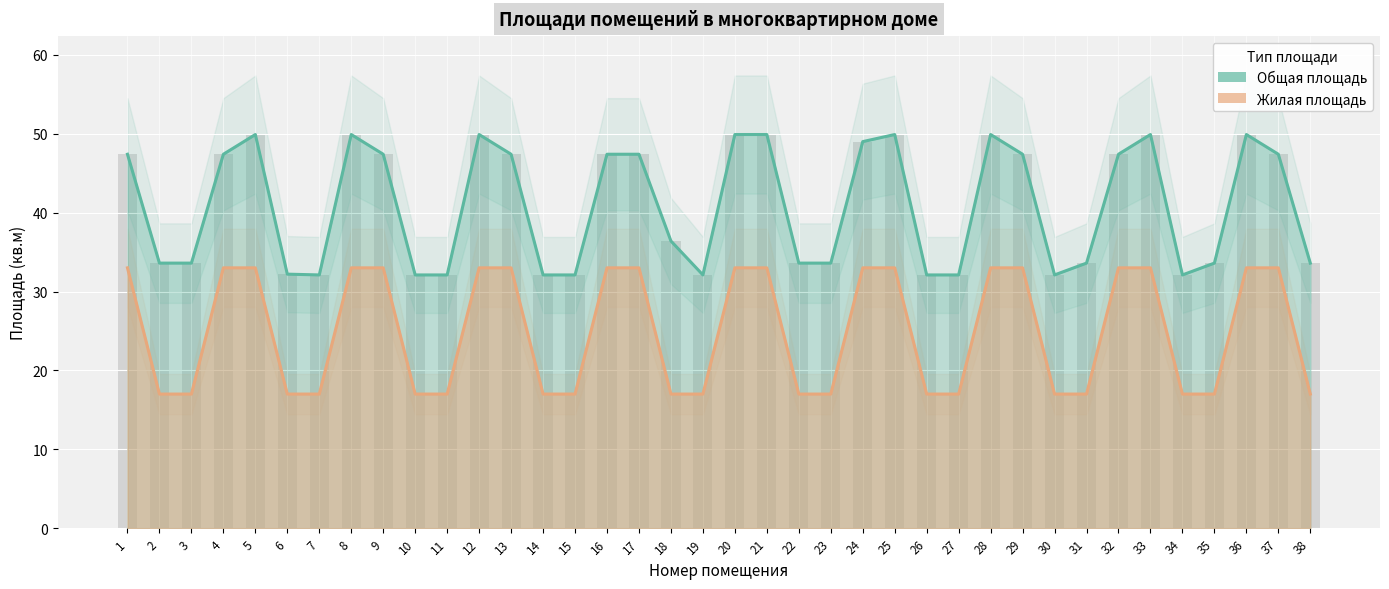

What is the value of the Жилая площадь bar at the 17th from the left?

33.0